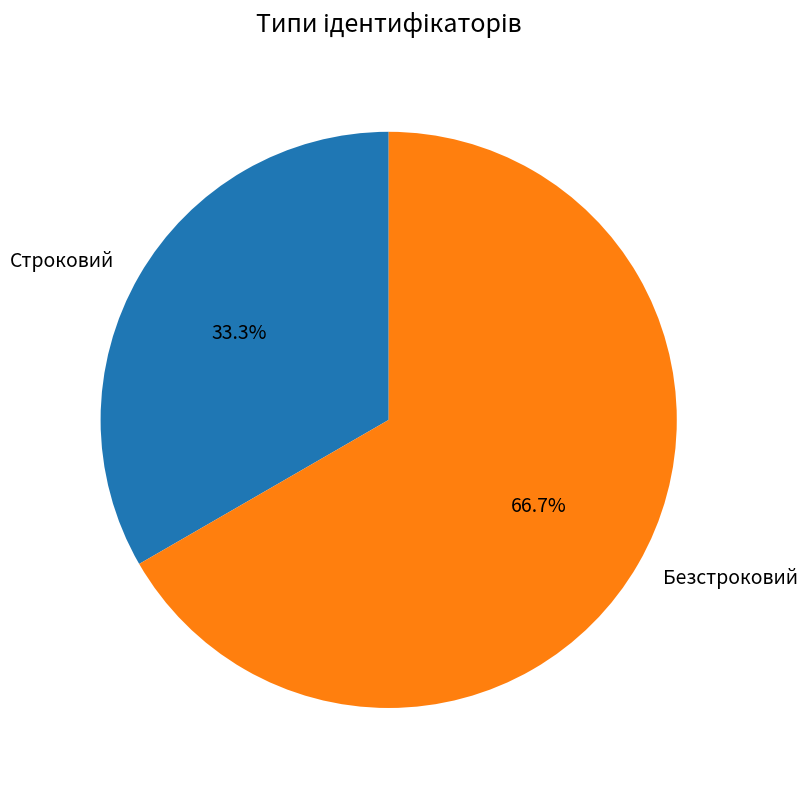

True or false: Безстроковий accounts for 67% of the total.

True